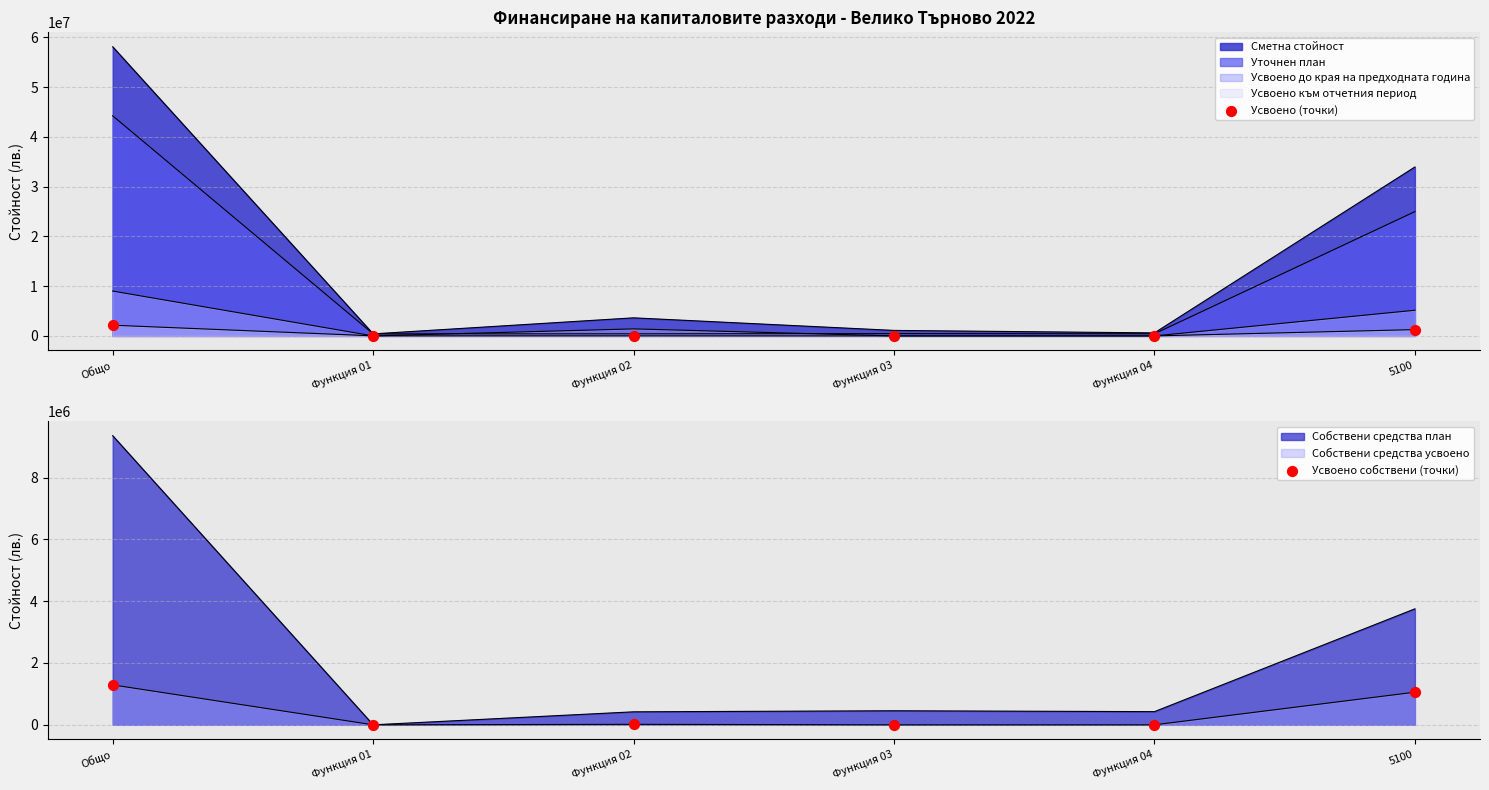

Is the value of Усвоено собствени (точки) at Функция 01 greater than the value of Усвоено (точки) at Функция 04?

No